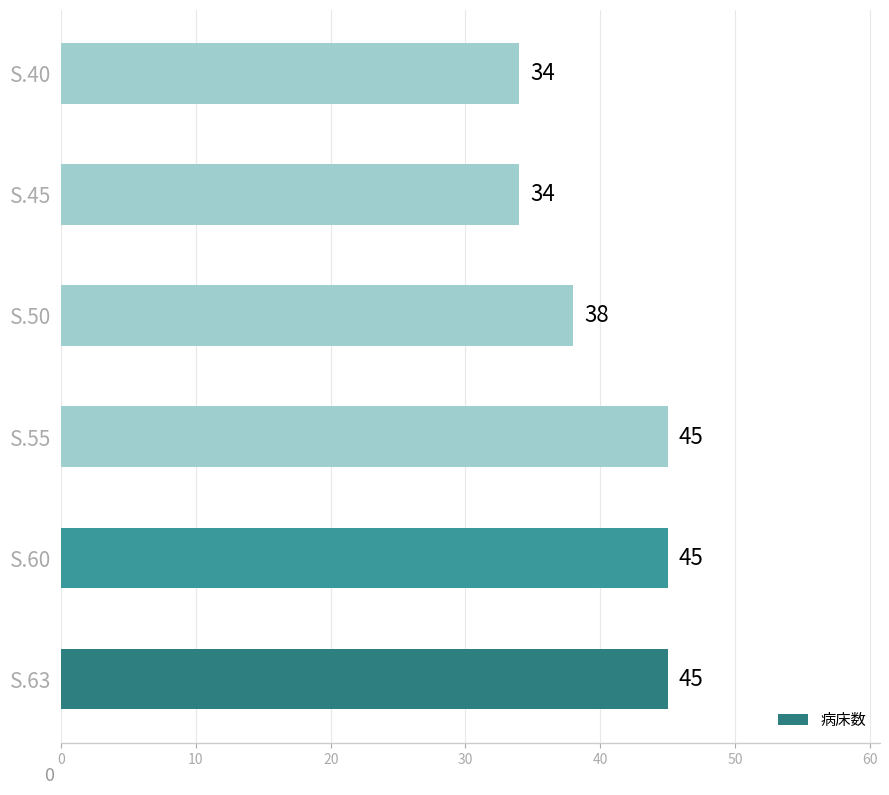

Count the number of data series in this chart.

1